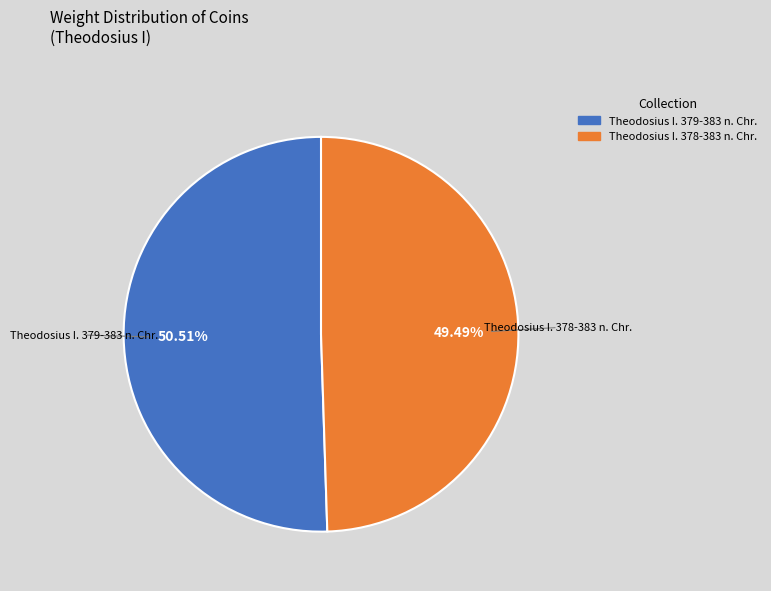

Which has a higher value, Theodosius I. 378-383 n. Chr. or Theodosius I. 379-383 n. Chr.?

Theodosius I. 379-383 n. Chr.